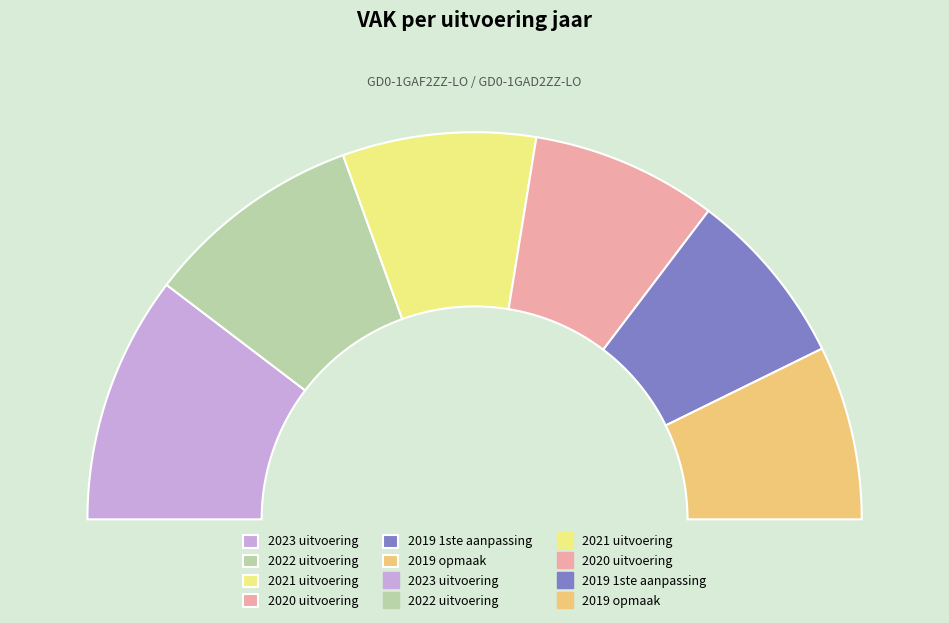

Is 2019 opmaak the majority of the pie?

No